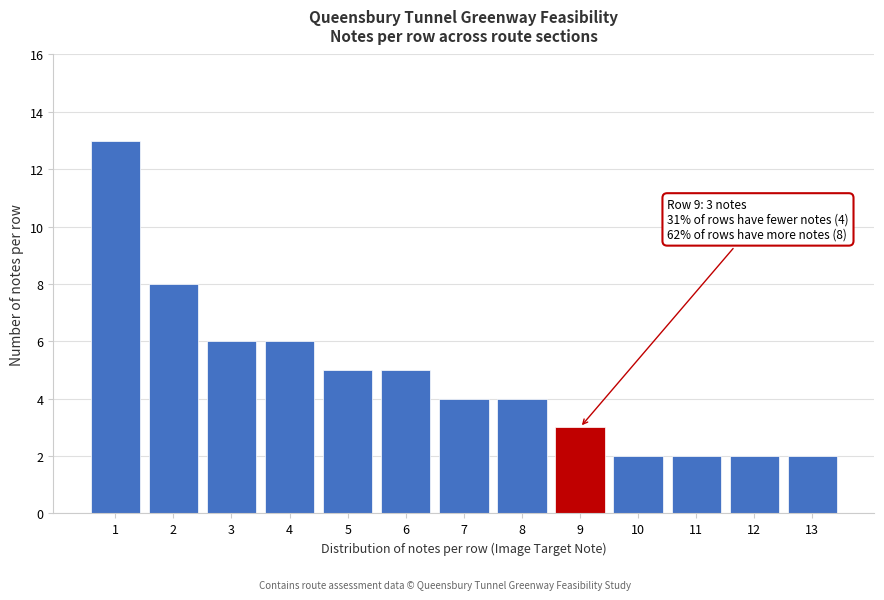

Reading left to right, what are all the values shown in this chart?

1=13	2=8	3=6	4=6	5=5	6=5	7=4	8=4	9=3	10=2	11=2	12=2	13=2